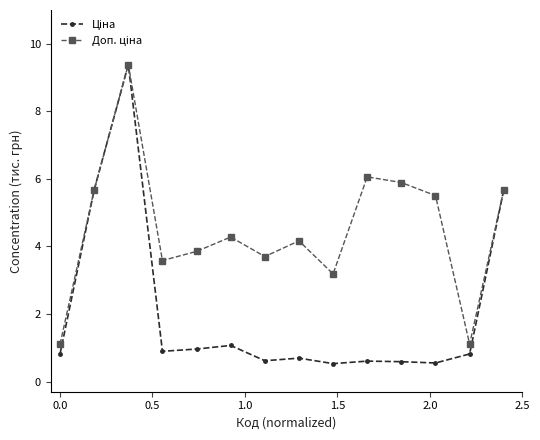

What is the minimum value shown in the chart?

0.5